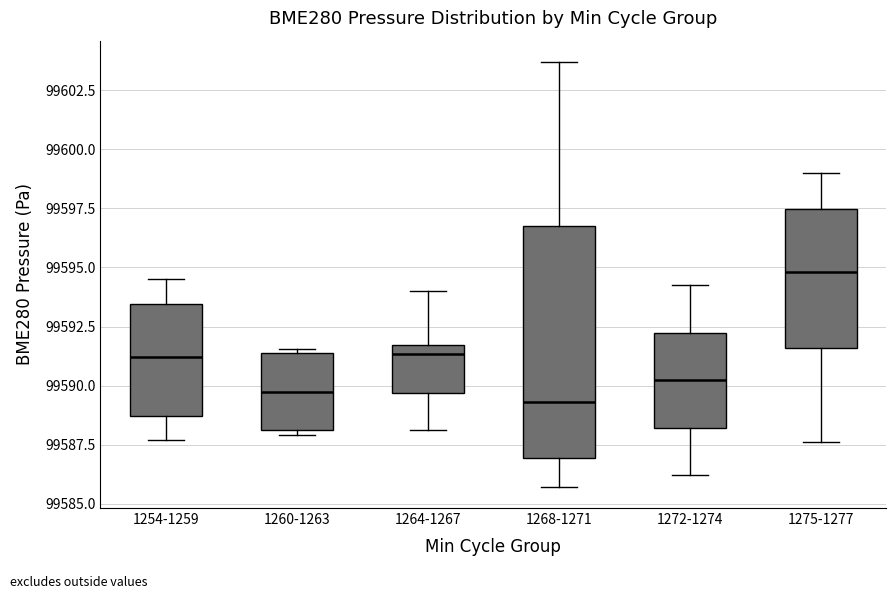

Reading left to right, transcribe this box plot: for each box, give where its median line is, the range the box spans, and where its two whiskers end, as read against the y-axis. The values are not printed on the chart, so give them approximately, as read against the axis.

1254-1259: median 99591.0, box 99588.5 to 99593.5, whiskers 99587.5 to 99594.5
1260-1263: median 99590.0, box 99588.0 to 99591.5, whiskers 99588.0 (just below the box's lower edge) to 99591.5 (just above the box's upper edge)
1264-1267: median 99591.5 (just below the box's upper edge), box 99589.5 to 99591.5, whiskers 99588.0 to 99594.0
1268-1271: median 99589.5, box 99587.0 to 99597.0, whiskers 99585.5 to 99603.5
1272-1274: median 99590.0, box 99588.0 to 99592.0, whiskers 99586.0 to 99594.5
1275-1277: median 99595.0, box 99591.5 to 99597.5, whiskers 99587.5 to 99599.0